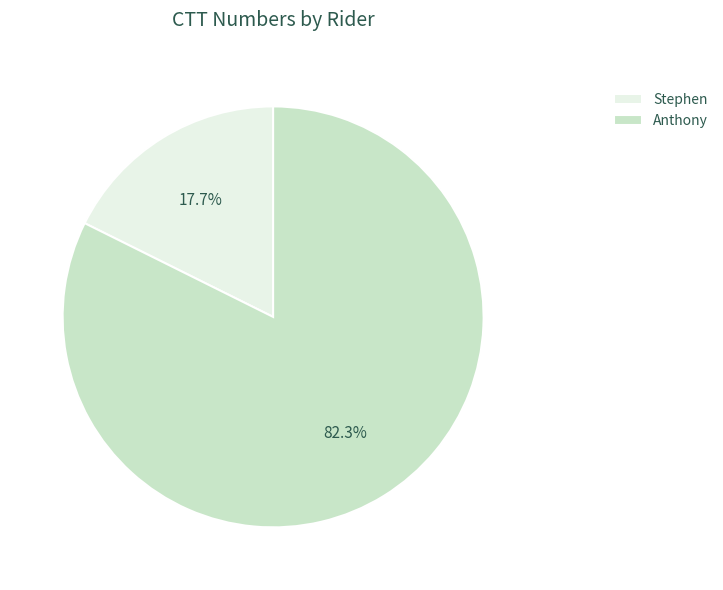

Which has a higher value, Anthony or Stephen?

Anthony